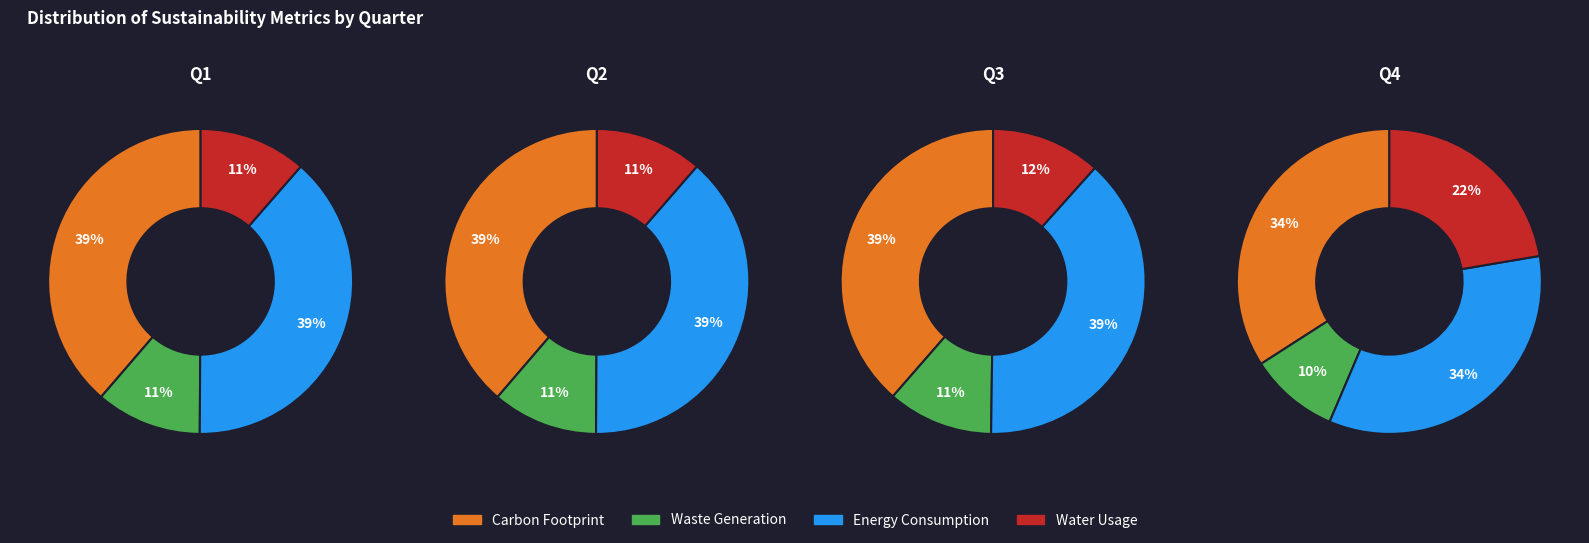

The 3 slice represents 17% of the pie. True or false?

False